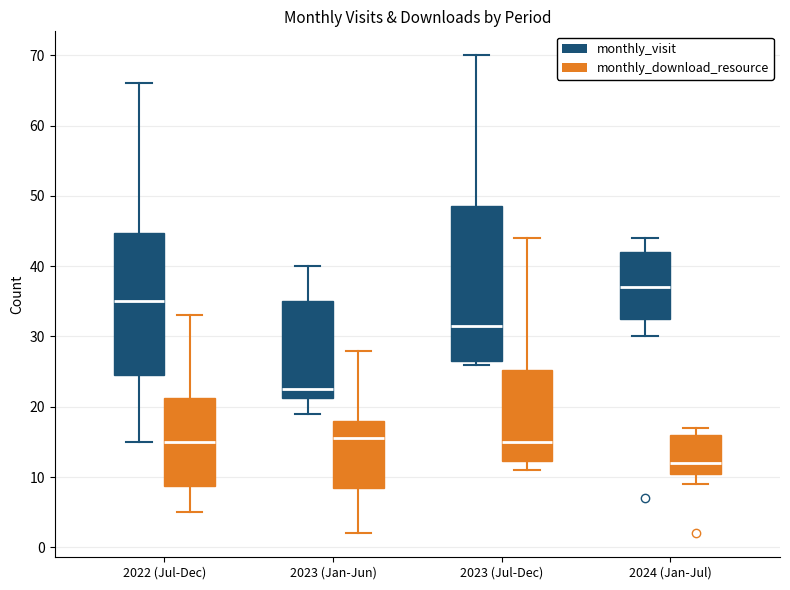

Which box has the lowest median line?

2024 (Jan-Jul) (monthly_download_resource)